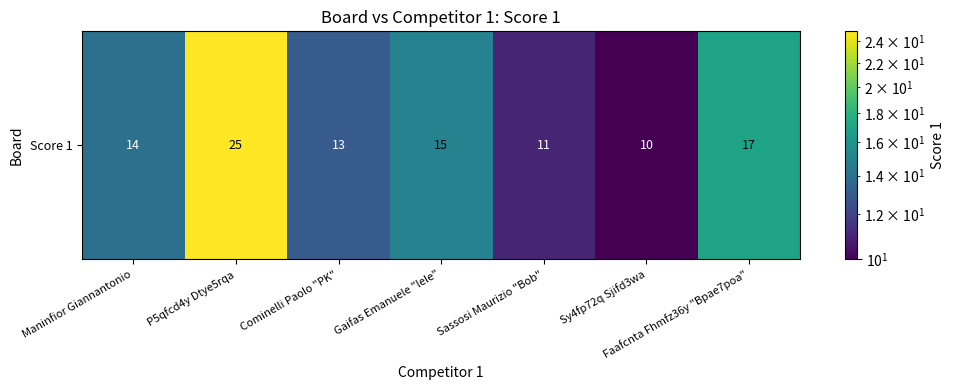

Which has a higher value, Faafcnta Fhmfz36y "Bpae7poa" or Gaifas Emanuele "lele"?

Faafcnta Fhmfz36y "Bpae7poa"